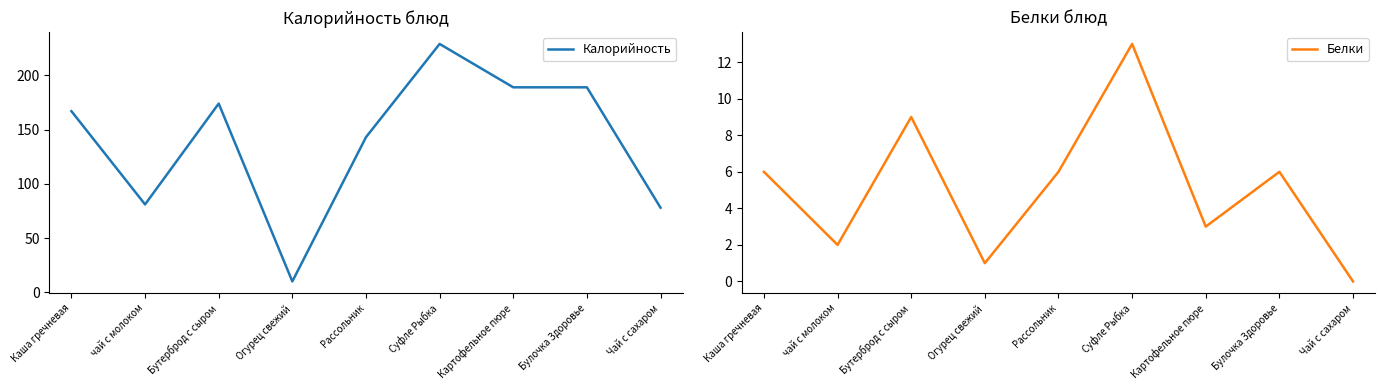

Does the chart have visible grid lines?

No